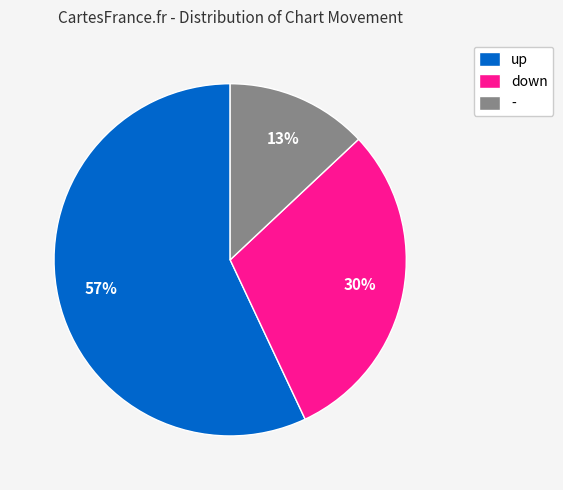

Between - and down, which is larger?

down